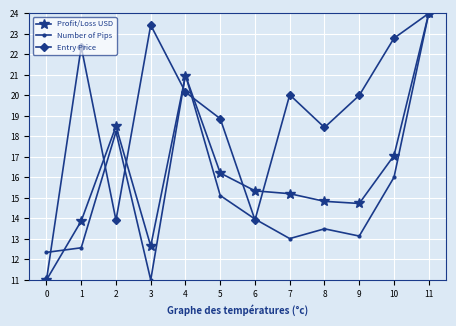

What is the smallest value displayed?

11.0